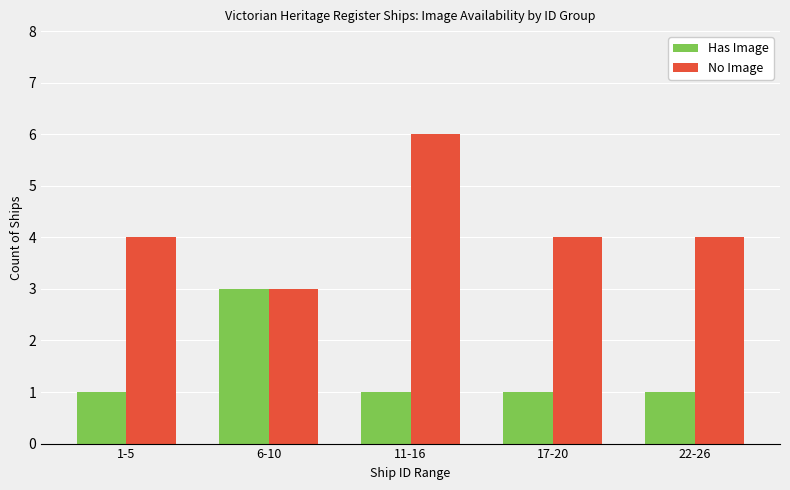

Reading left to right, extract all data points from this chart.

Has Image: 1	3	1	1	1
No Image: 4	3	6	4	4